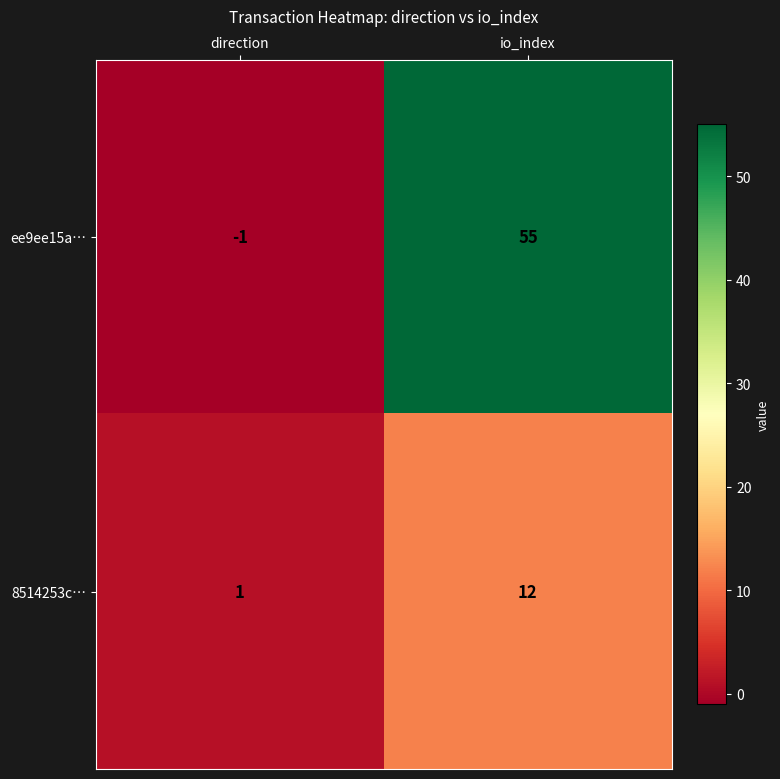

Reading left to right, list all the values displayed in this chart.

ee9ee15a…: -1	55
8514253c…: 1	12